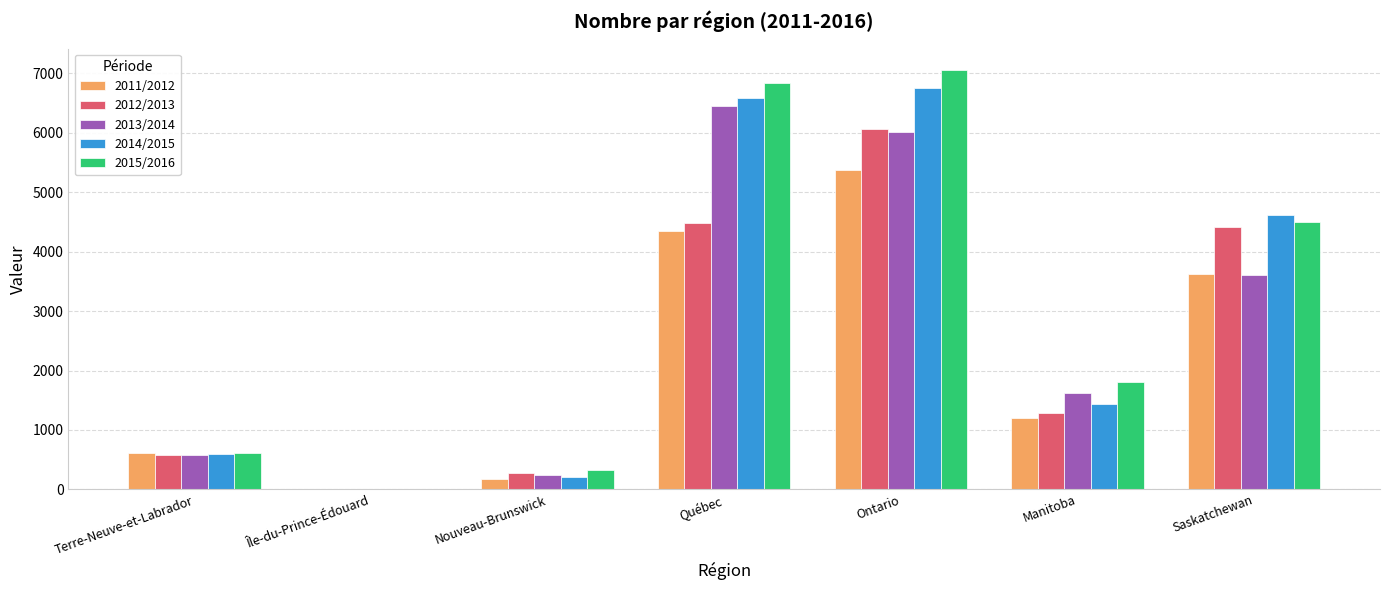

Is it true that 2015/2016 equals 6831 at Québec?

True